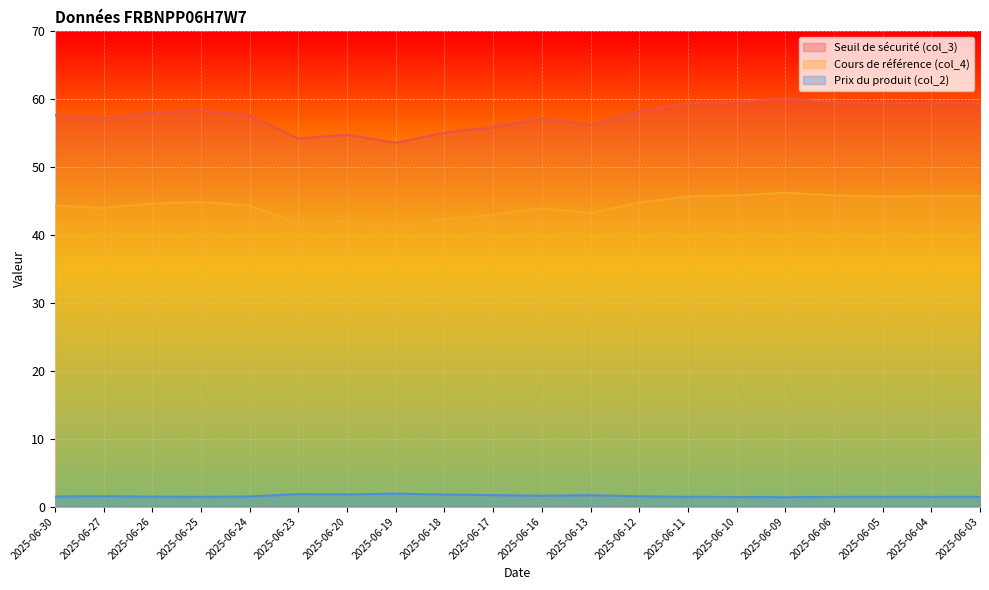

What is the value of the Cours de référence (col_4) point at the 6th from the left?

41.7